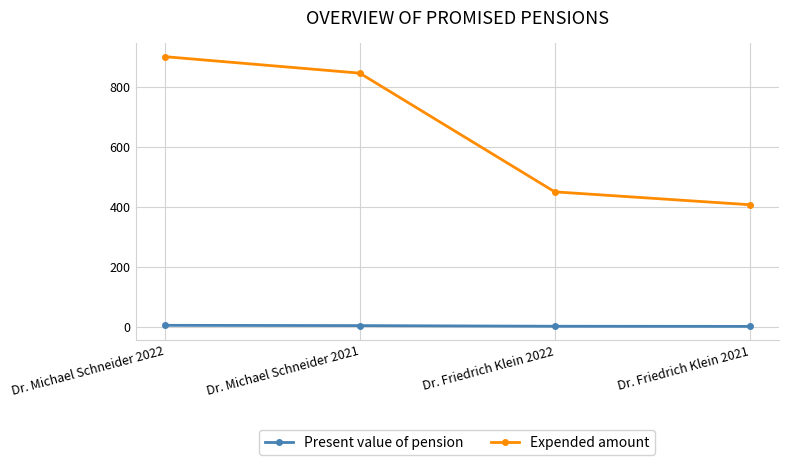

What is the spread (max minus min) of values at Dr. Friedrich Klein 2022?

448.4